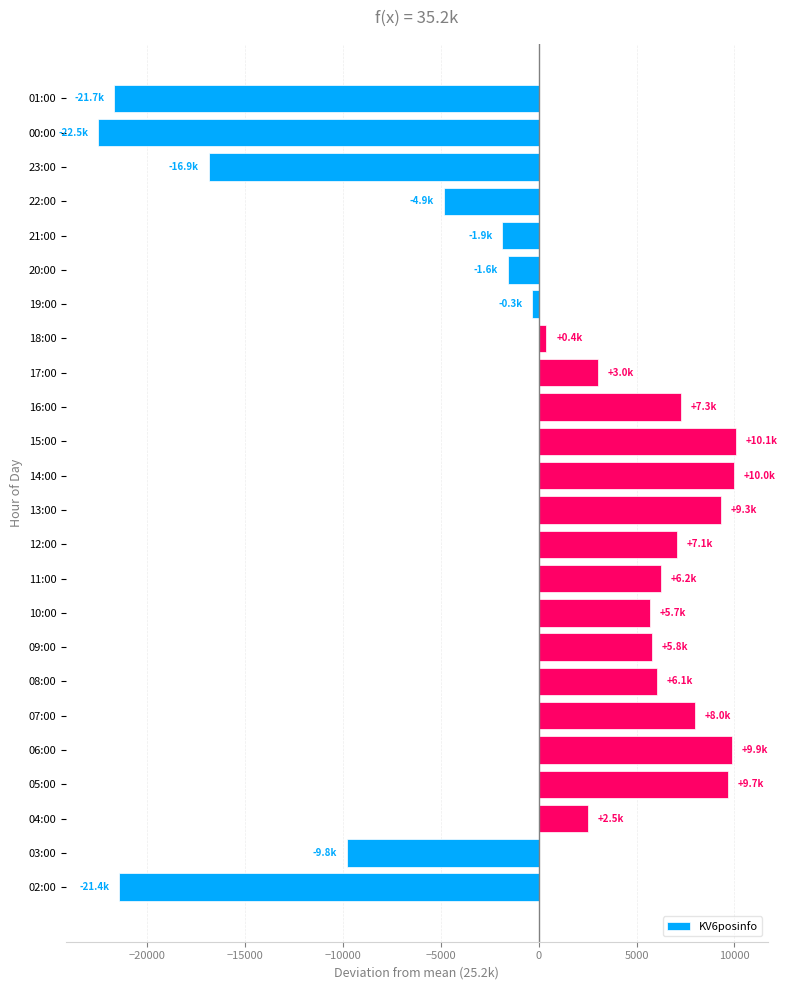

What is the minimum value shown in the chart?

-22512.9